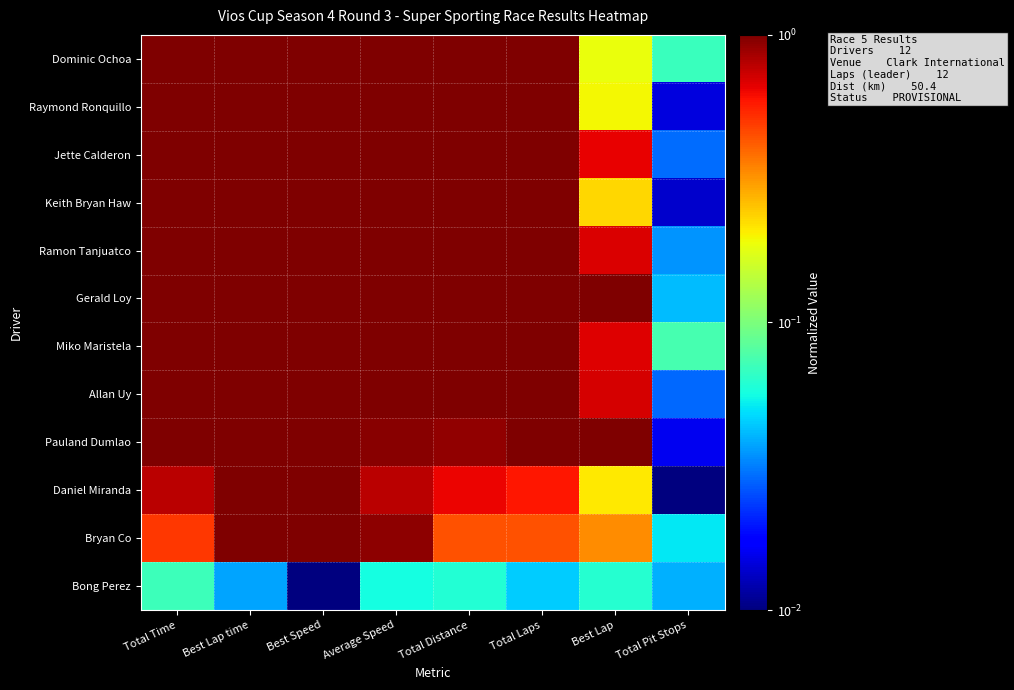

Reading left to right, list all the values displayed in this chart.

Dominic Ochoa: Total Time=1.0	Best Lap time=1.0	Best Speed=1.0	Average Speed=1.0	Total Distance=1.0	Total Laps=1.0	Best Lap=0.2	Total Pit Stops=0.1
Raymond Ronquillo: Total Time=1.0	Best Lap time=1.0	Best Speed=1.0	Average Speed=1.0	Total Distance=1.0	Total Laps=1.0	Best Lap=0.2	Total Pit Stops=0.0
Jette Calderon: Total Time=1.0	Best Lap time=1.0	Best Speed=1.0	Average Speed=1.0	Total Distance=1.0	Total Laps=1.0	Best Lap=0.7	Total Pit Stops=0.0
Keith Bryan Haw: Total Time=1.0	Best Lap time=1.0	Best Speed=1.0	Average Speed=1.0	Total Distance=1.0	Total Laps=1.0	Best Lap=0.2	Total Pit Stops=0.0
Ramon Tanjuatco: Total Time=1.0	Best Lap time=1.0	Best Speed=1.0	Average Speed=1.0	Total Distance=1.0	Total Laps=1.0	Best Lap=0.7	Total Pit Stops=0.0
Gerald Loy: Total Time=1.0	Best Lap time=1.0	Best Speed=1.0	Average Speed=1.0	Total Distance=1.0	Total Laps=1.0	Best Lap=1.0	Total Pit Stops=0.0
Miko Maristela: Total Time=1.0	Best Lap time=1.0	Best Speed=1.0	Average Speed=1.0	Total Distance=1.0	Total Laps=1.0	Best Lap=0.7	Total Pit Stops=0.1
Allan Uy: Total Time=1.0	Best Lap time=1.0	Best Speed=1.0	Average Speed=1.0	Total Distance=1.0	Total Laps=1.0	Best Lap=0.7	Total Pit Stops=0.0
Pauland Dumlao: Total Time=1.0	Best Lap time=1.0	Best Speed=1.0	Average Speed=1.0	Total Distance=0.9	Total Laps=1.0	Best Lap=1.0	Total Pit Stops=0.0
Daniel Miranda: Total Time=0.8	Best Lap time=1.0	Best Speed=1.0	Average Speed=0.8	Total Distance=0.6	Total Laps=0.6	Best Lap=0.2	Total Pit Stops=0.0
Bryan Co: Total Time=0.5	Best Lap time=1.0	Best Speed=1.0	Average Speed=0.9	Total Distance=0.4	Total Laps=0.4	Best Lap=0.3	Total Pit Stops=0.1
Bong Perez: Total Time=0.1	Best Lap time=0.0	Best Speed=0.0	Average Speed=0.1	Total Distance=0.1	Total Laps=0.0	Best Lap=0.1	Total Pit Stops=0.0